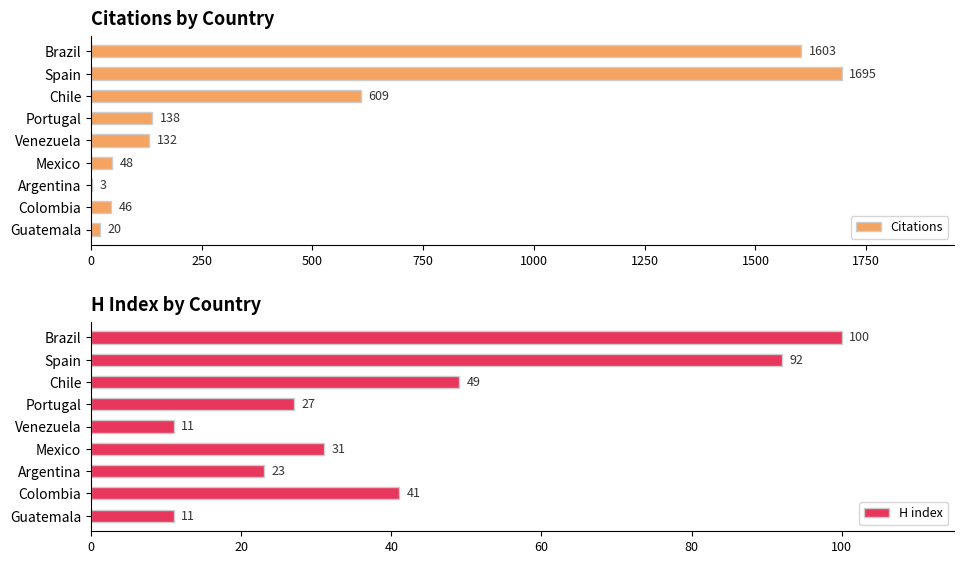

At how many categories does at least one series exceed 848?

2